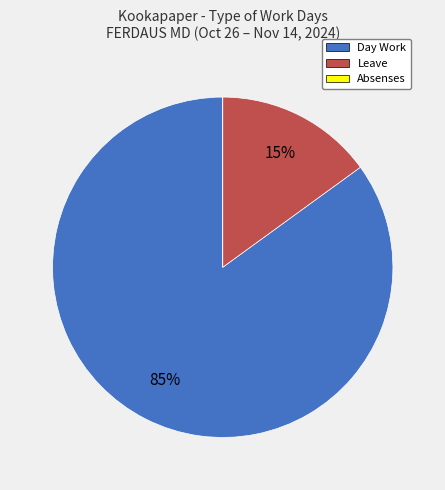

To the nearest percent, what is the difference between the Day Work and Leave slice percentages?

70%